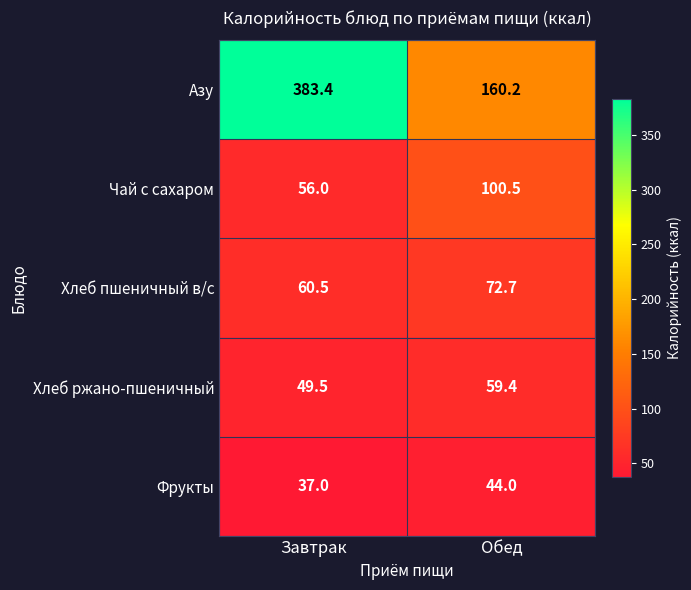

Reading left to right, transcribe all the data shown in this chart.

Азу: 383.4	160.2
Чай с сахаром: 56.0	100.5
Хлеб пшеничный в/с: 60.5	72.7
Хлеб ржано-пшеничный: 49.5	59.4
Фрукты: 37.0	44.0